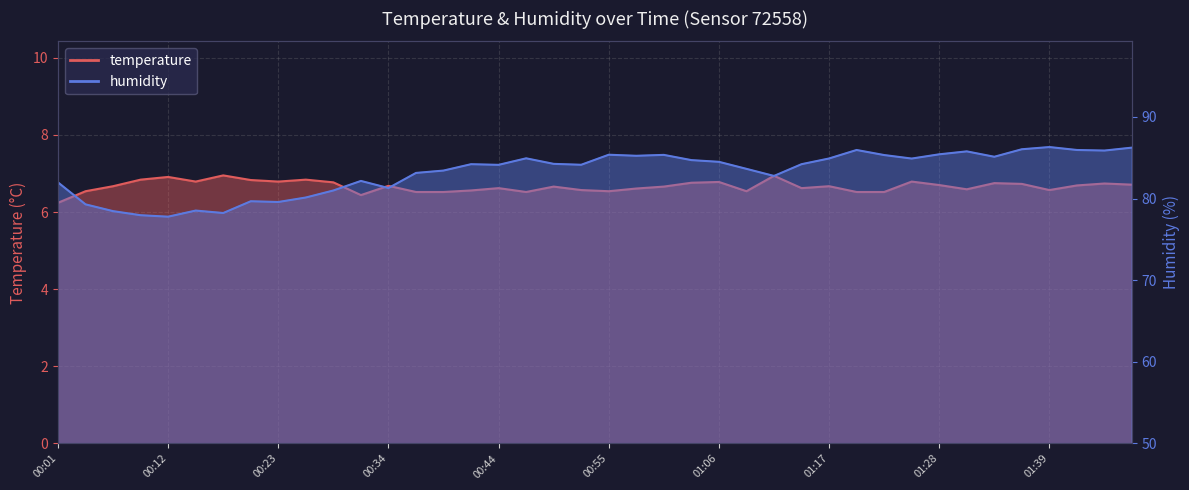

What is the smallest value displayed?

6.2